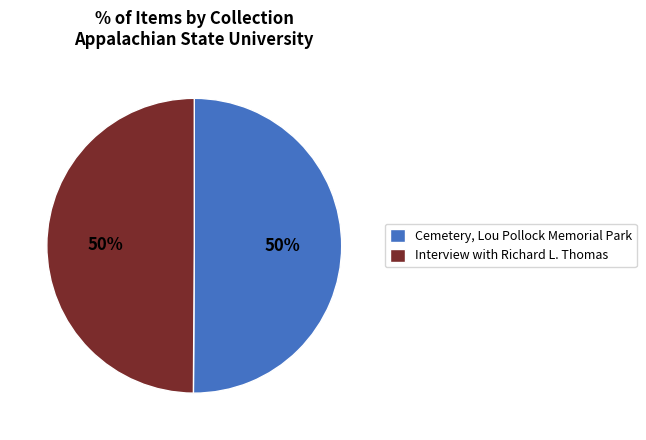

What percentage is the Interview with Richard L. Thomas slice, to the nearest percent?

50%